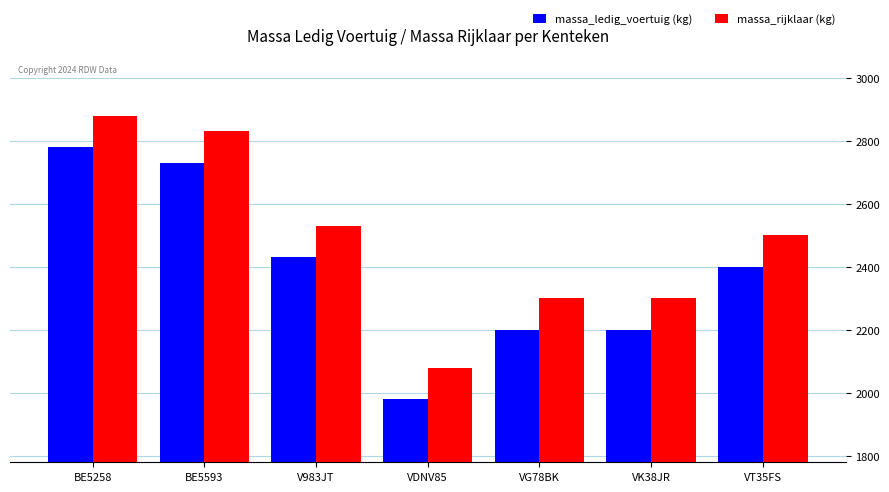

The value of massa_ledig_voertuig (kg) at BE5593 is 2730. True or false?

True